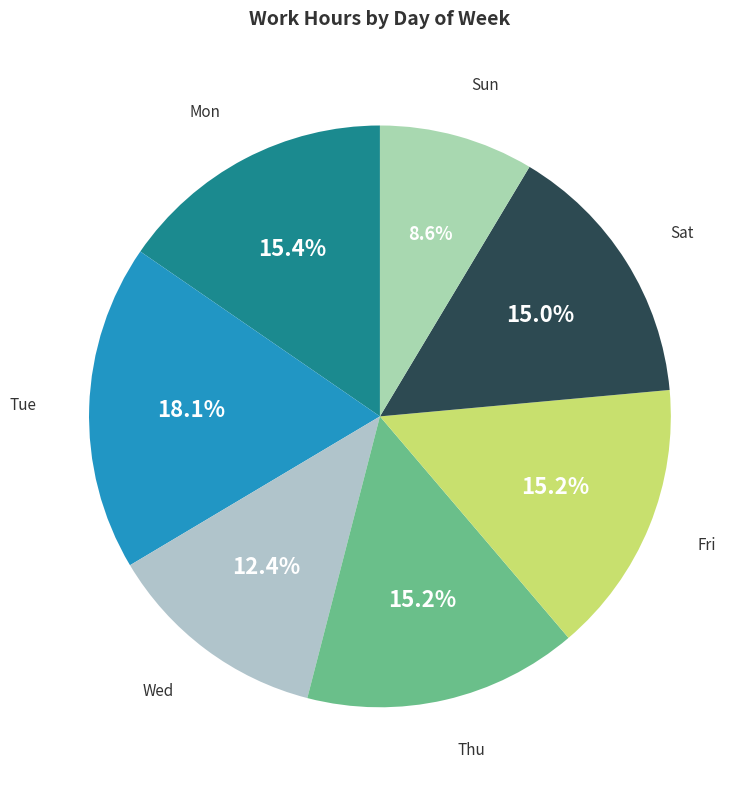

Is there any slice that represents more than half of the pie?

No